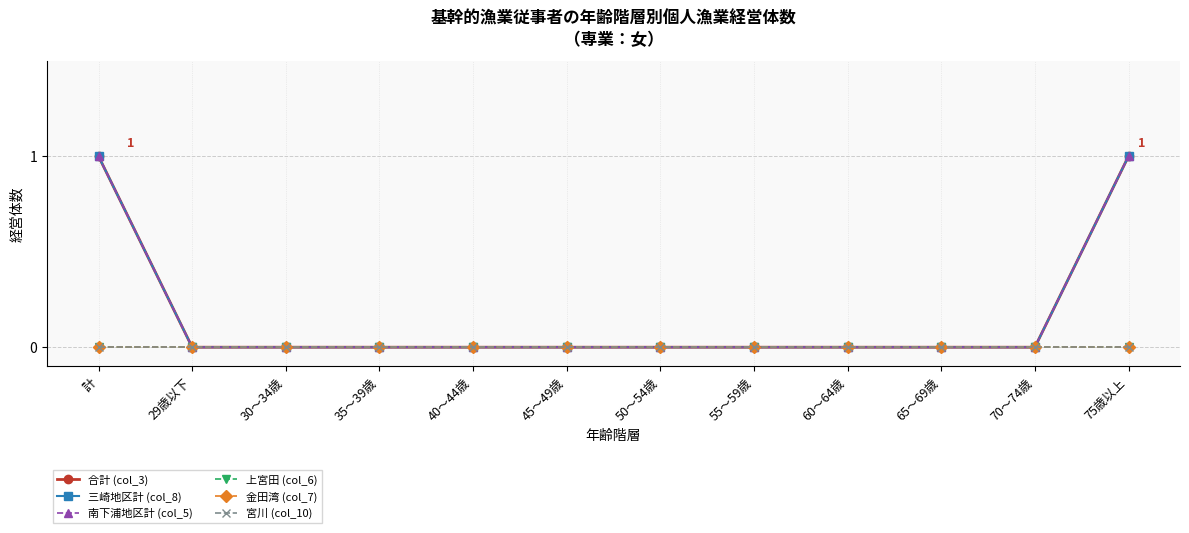

Rank the series by their maximum value, from highest to lowest.

合計 (col_3), 三崎地区計 (col_8), 南下浦地区計 (col_5), 上宮田 (col_6), 金田湾 (col_7), 宮川 (col_10)